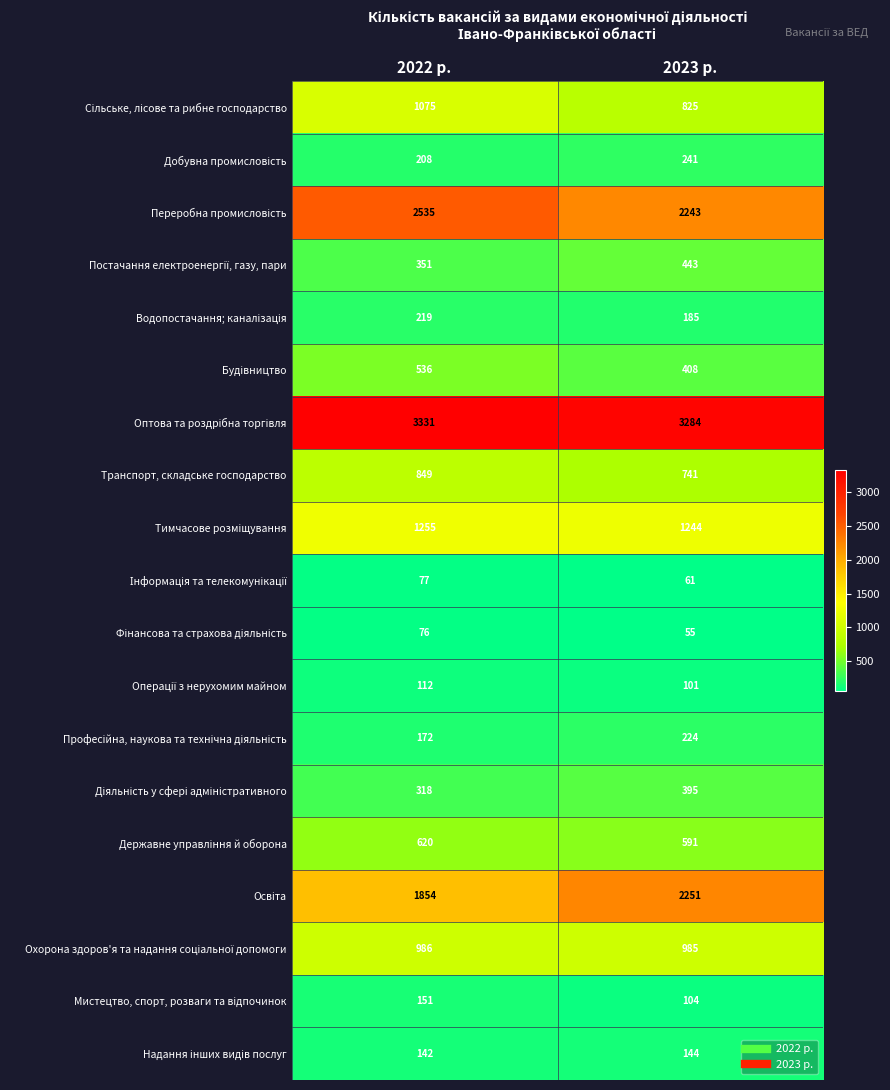

What is the difference between the maximum and minimum values in the Транспорт, складське господарство series?

108